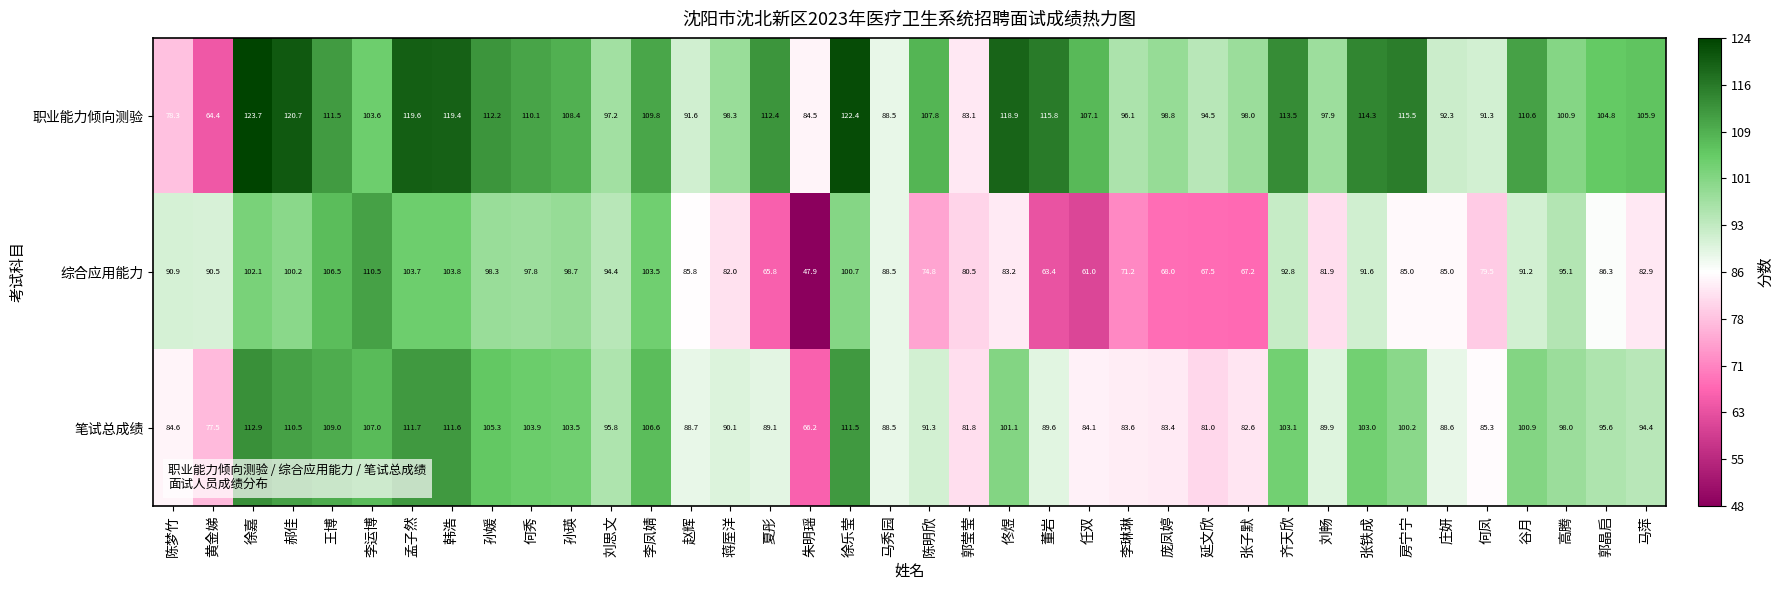

At which category is the sum across all series the highest?

徐嘉